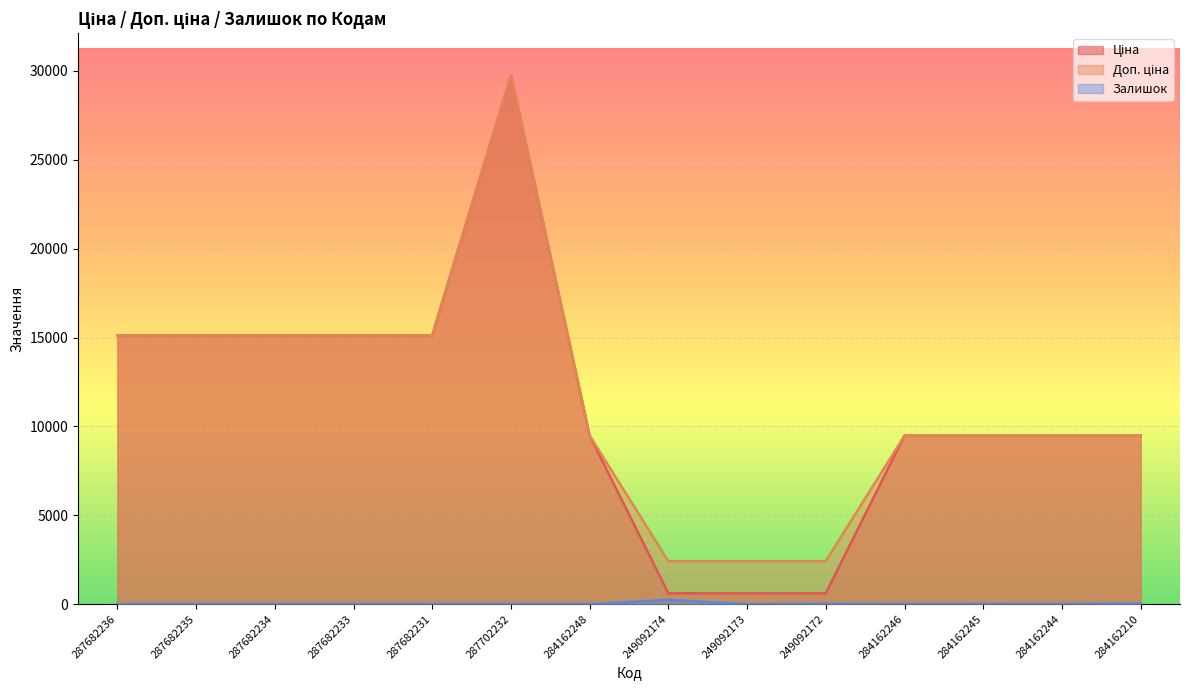

Which has a higher value, 287682234 or 284162248?

287682234